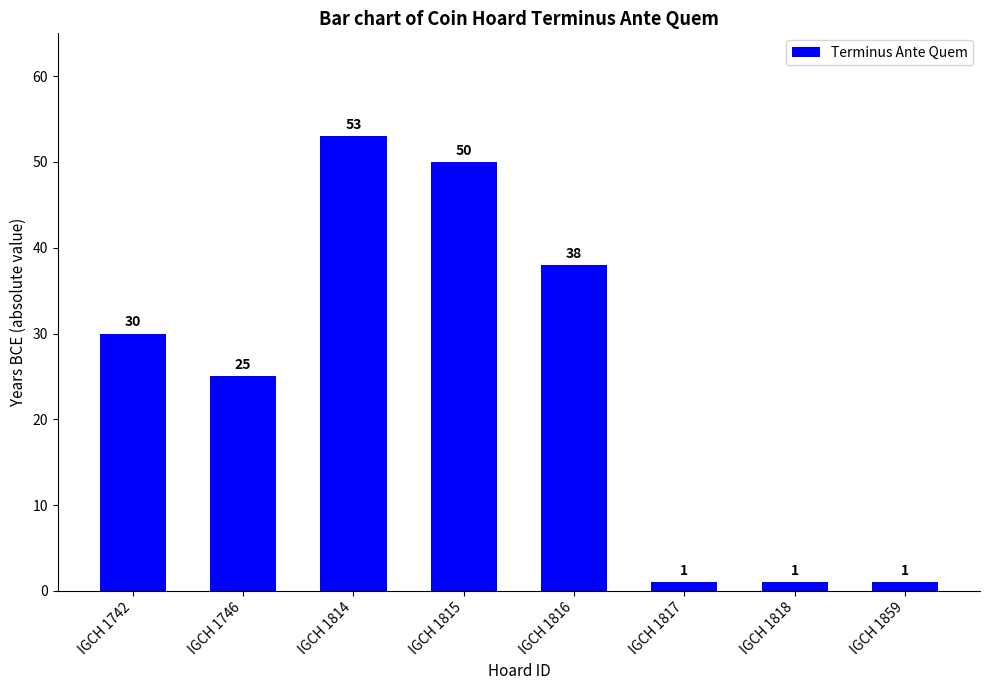

What is the change in value from IGCH 1742 to IGCH 1859?

-29